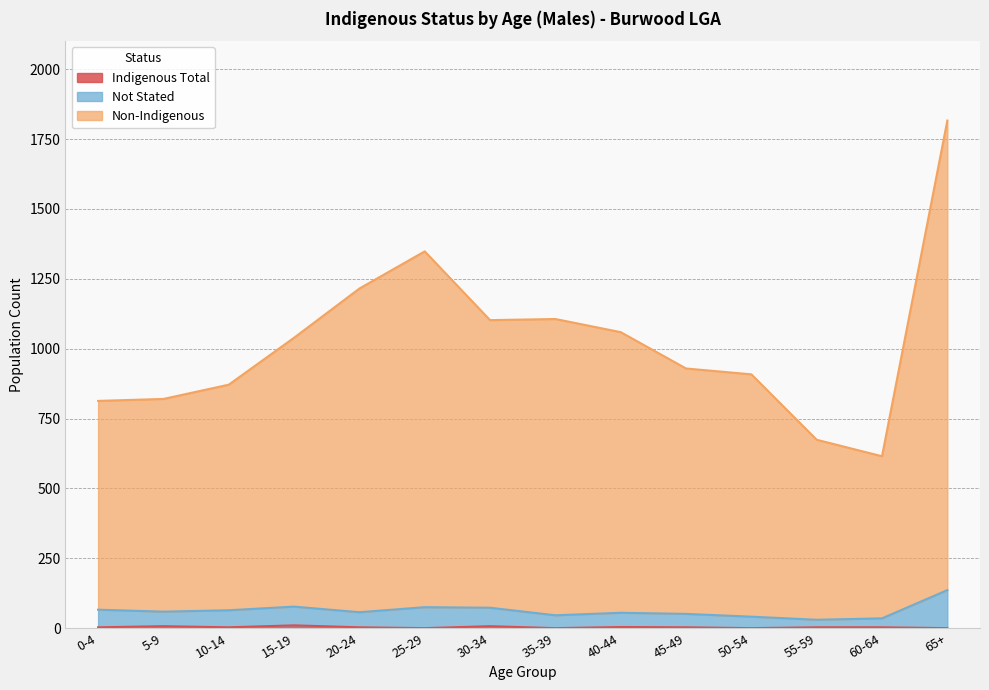

Which has a higher value, 15-19 or 55-59?

15-19